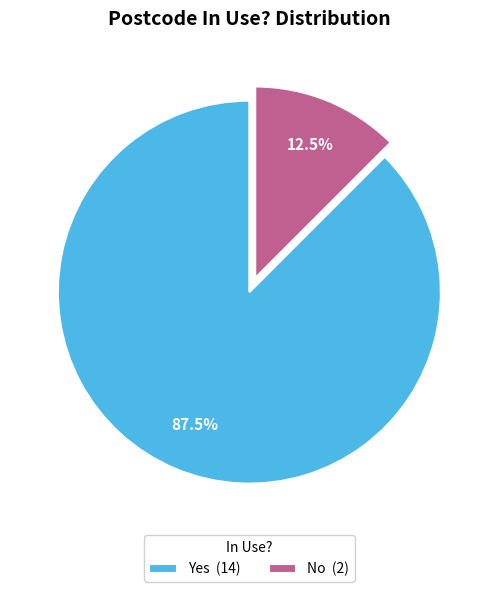

Which category accounts for the majority?

Yes